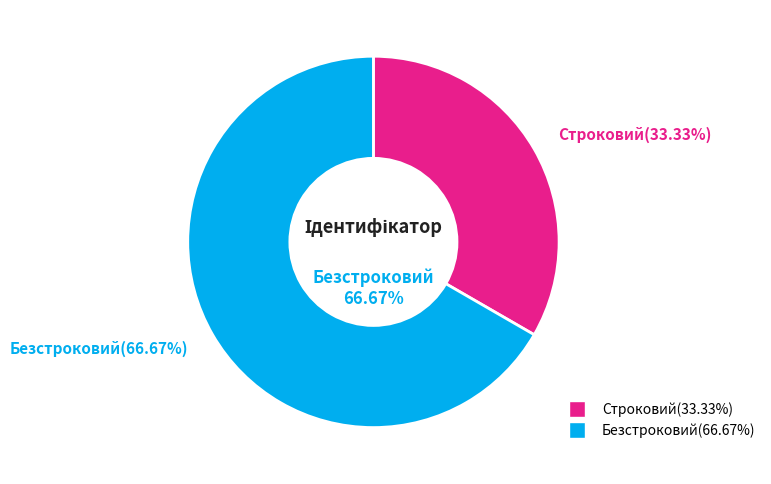

To the nearest percent, what percentage of the pie is Безстроковий?

67%